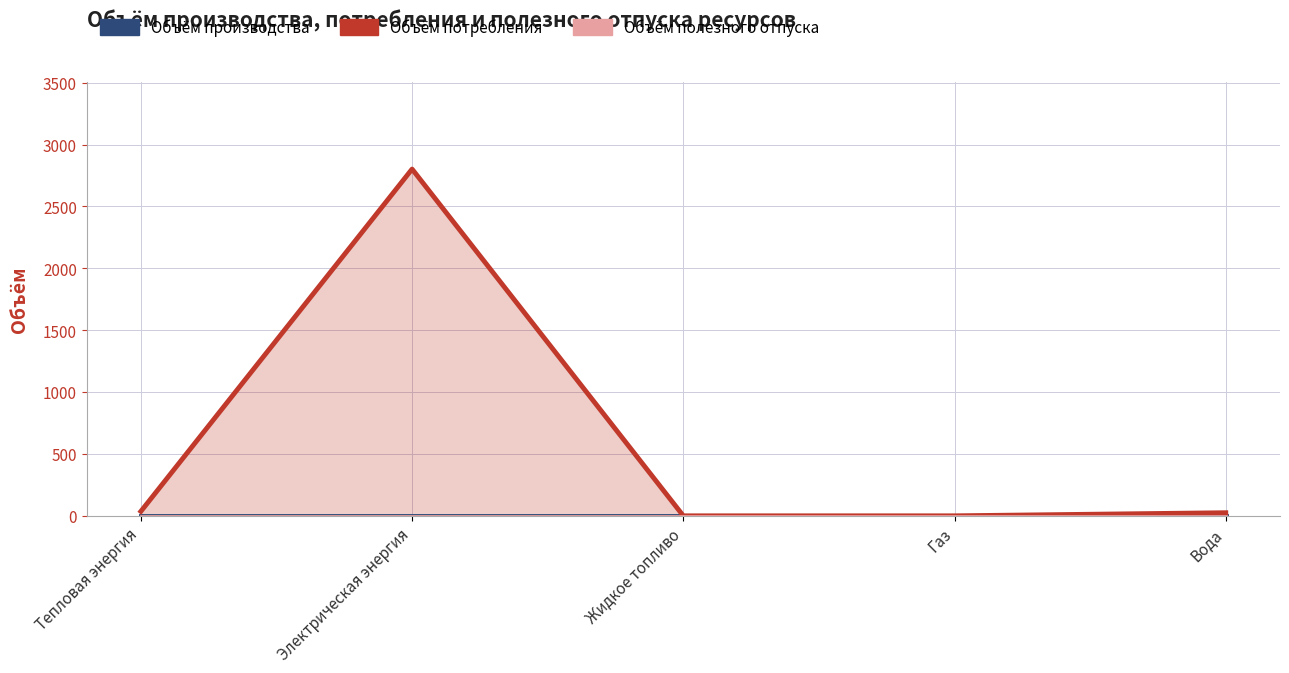

Between Электрическая энергия and Тепловая энергия, which is larger?

Электрическая энергия